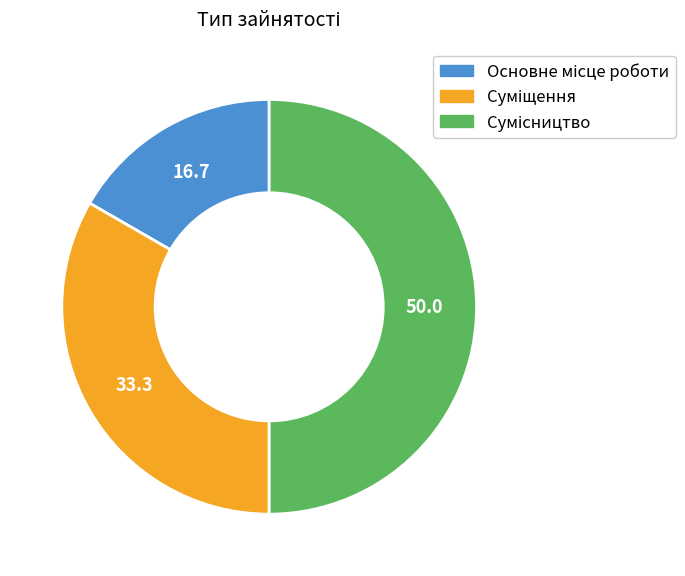

Do Основне місце роботи and Суміщення together represent more than half of the pie?

No